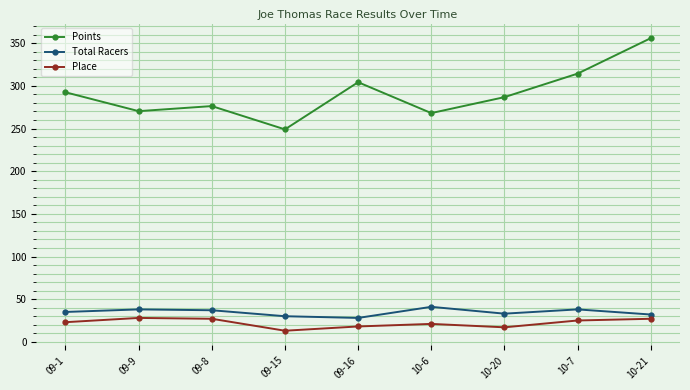

Between 09-15 and 10-21, which series saw the biggest shift?

Points